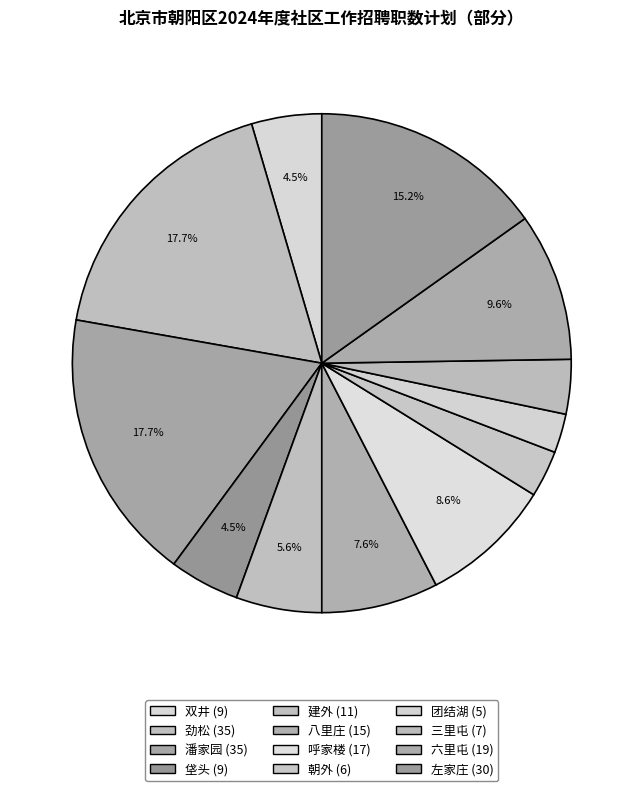

Count the number of slices in the pie.

12